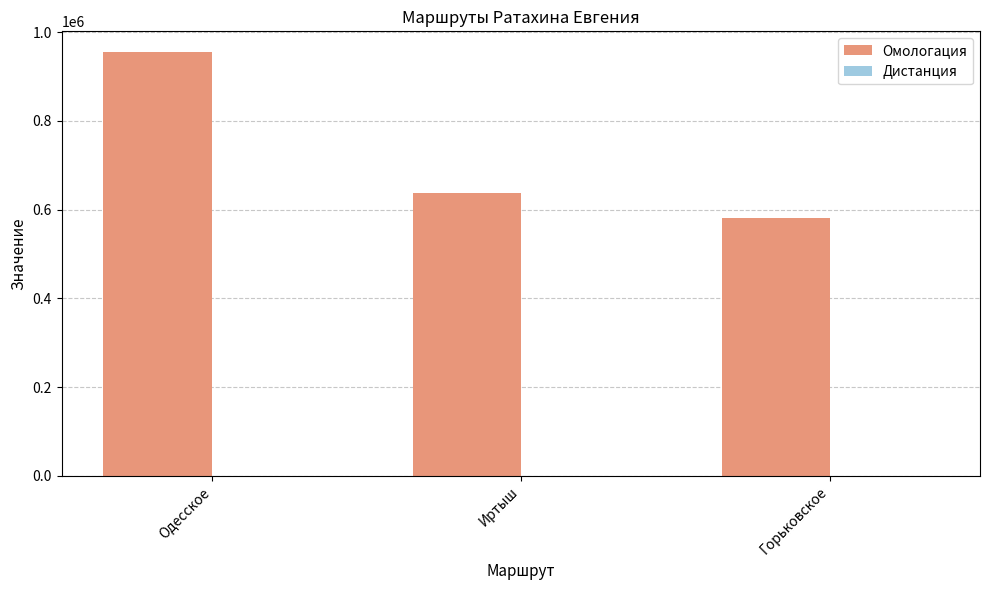

Does the chart contain stacked bars?

No